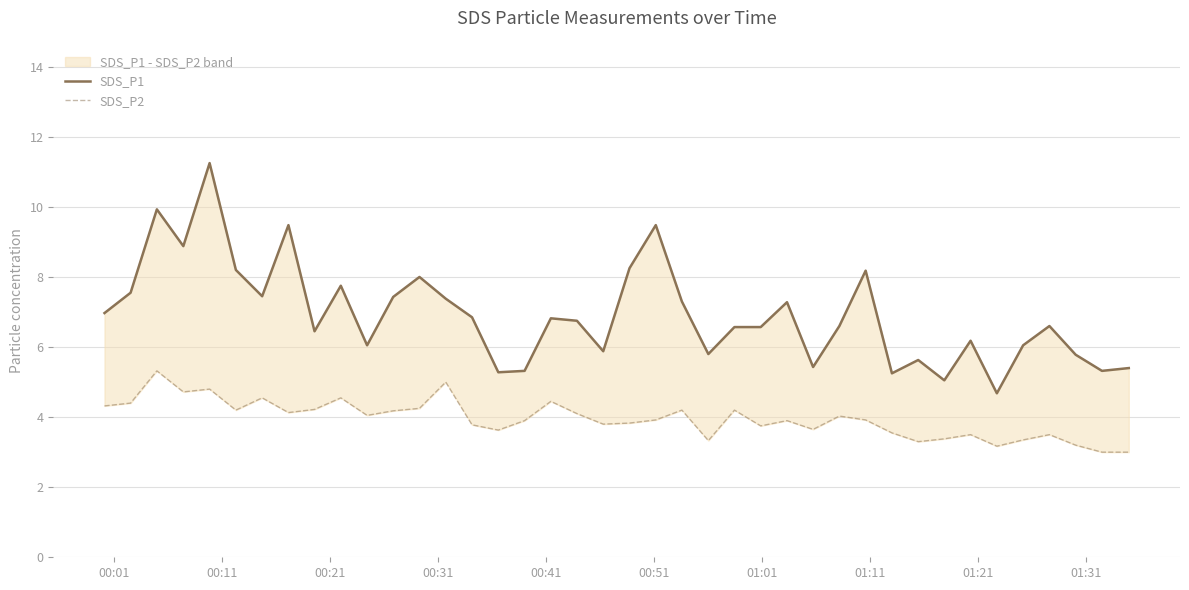

What is the minimum value shown in the chart?

3.0